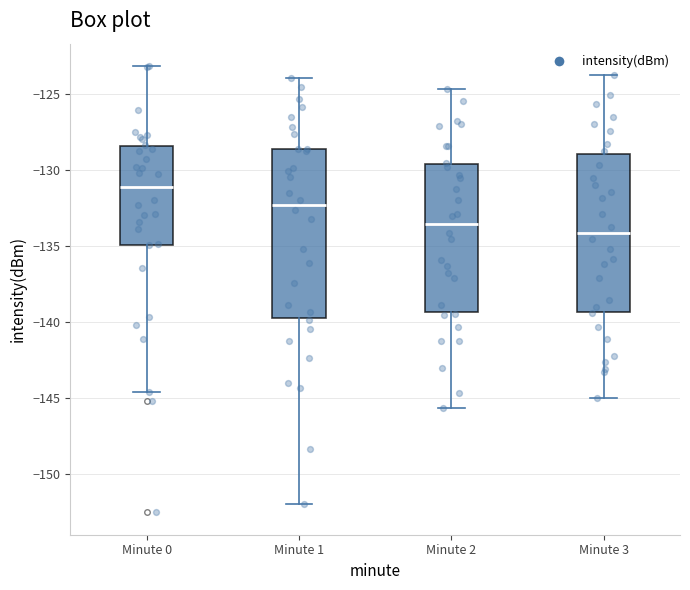

Where does the lower whisker of the box for Minute 2 end on the y-axis? The values are not printed on the chart, so give them approximately, as read against the axis.

-145.5